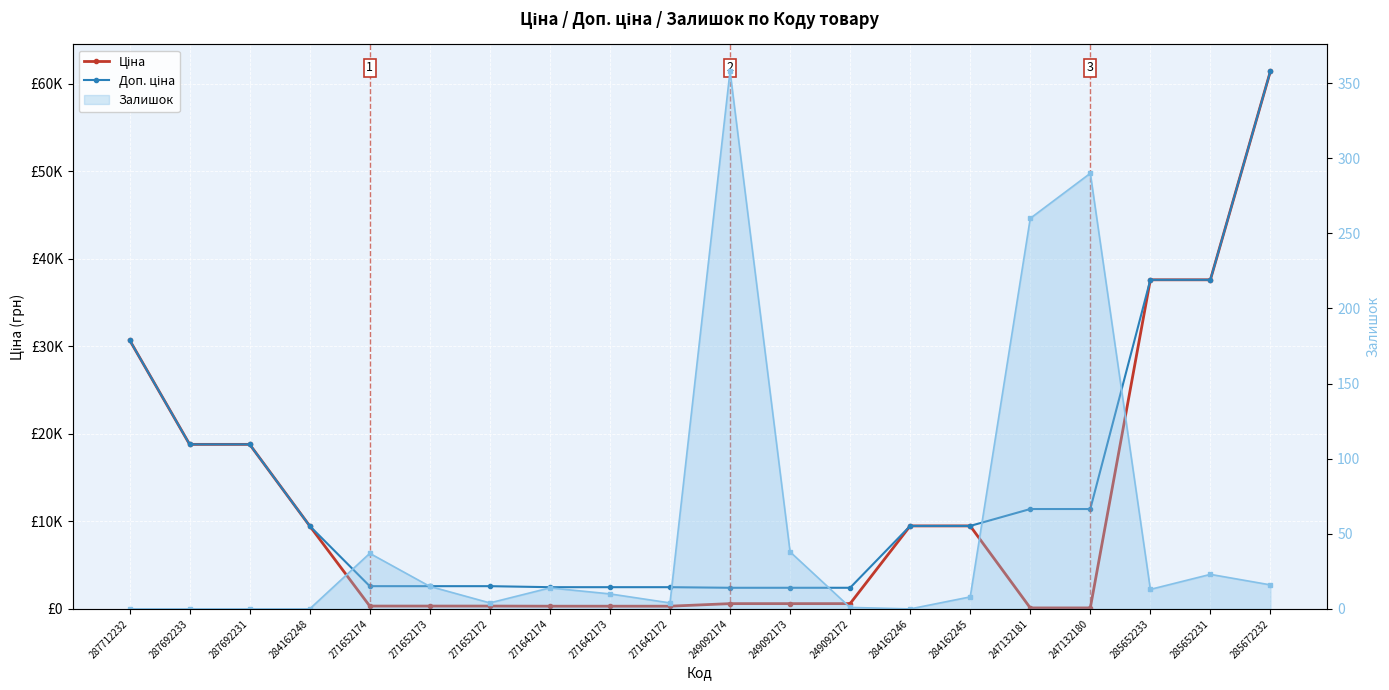

The Залишок (line) series shows 37.0 at 271652174. True or false?

True